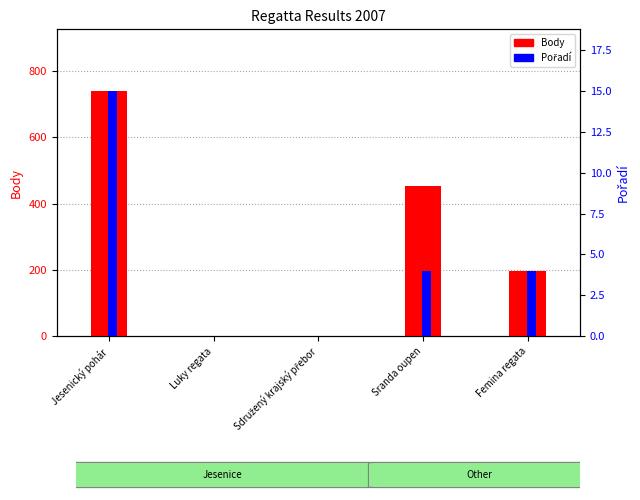

What is the difference between the maximum and minimum values in the Pořadí series?

15